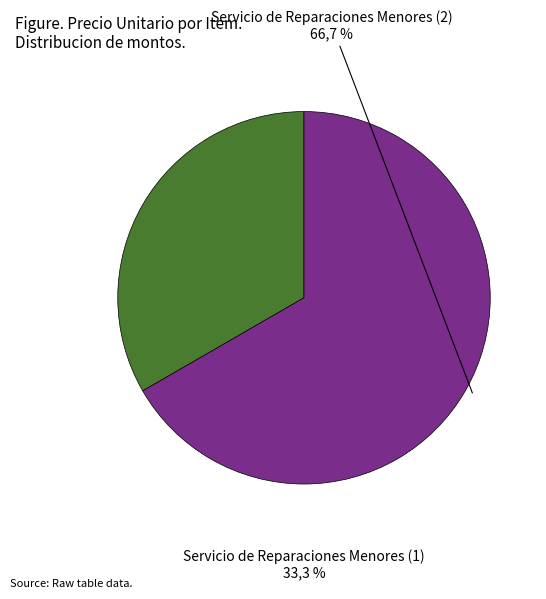

The Servicio de Reparaciones Menores (2) slice represents 55% of the pie. True or false?

False